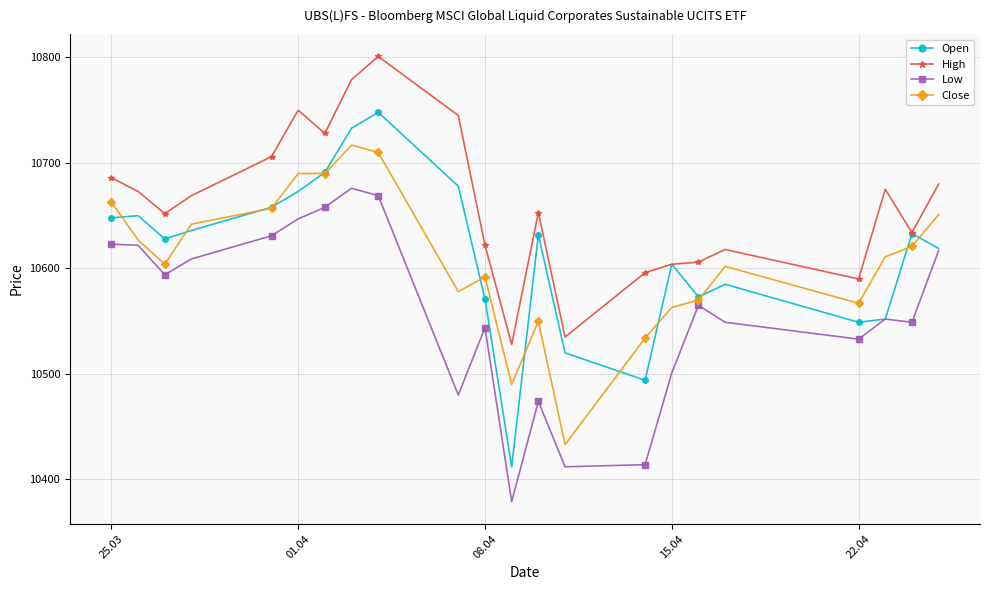

List the series in order of their peak value, lowest first.

Low, Close, Open, High